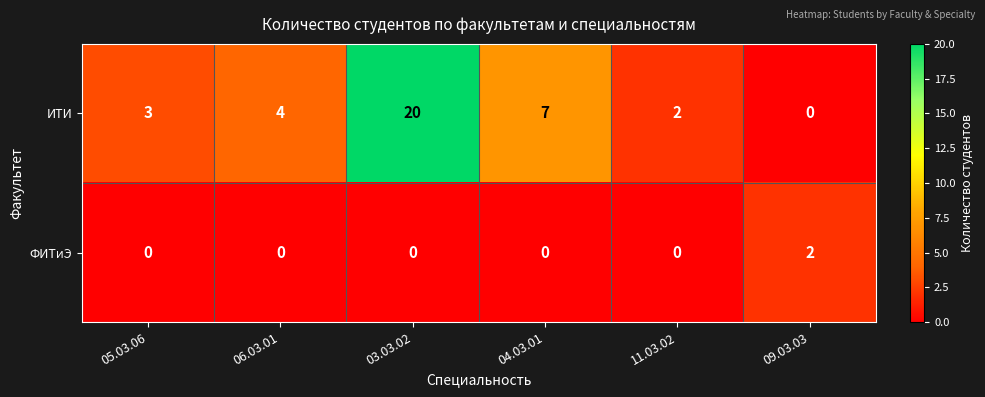

How many data points in ФИТиЭ are above 0?

1